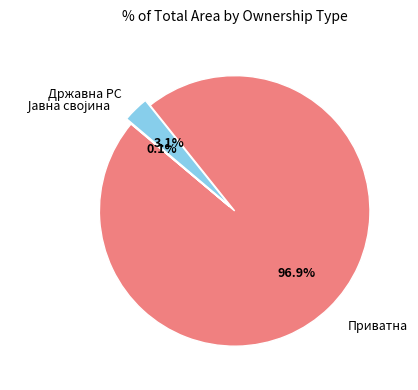

Is there any slice that represents more than half of the pie?

Yes